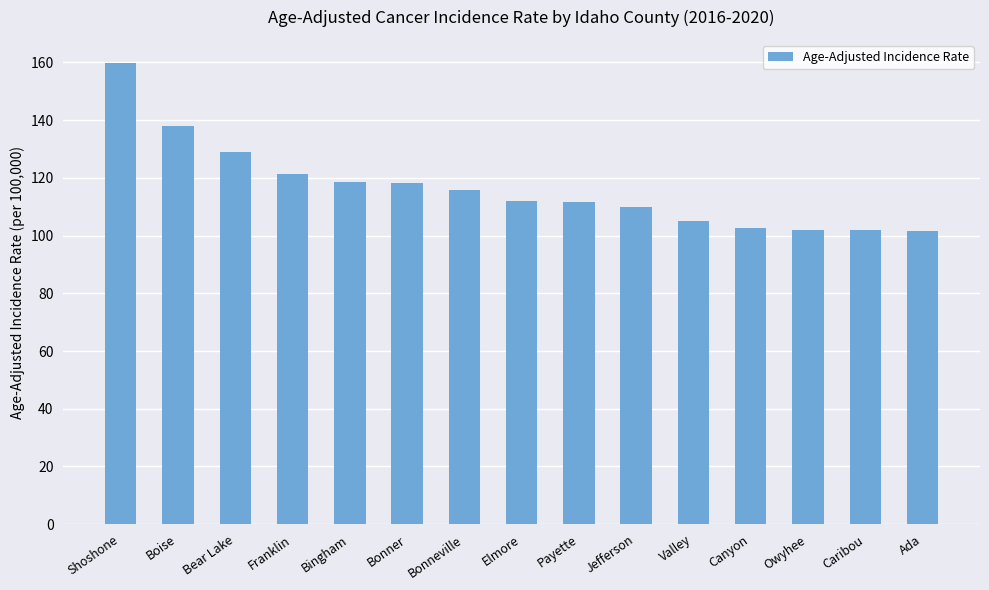

Which has a higher value, Franklin or Caribou?

Franklin